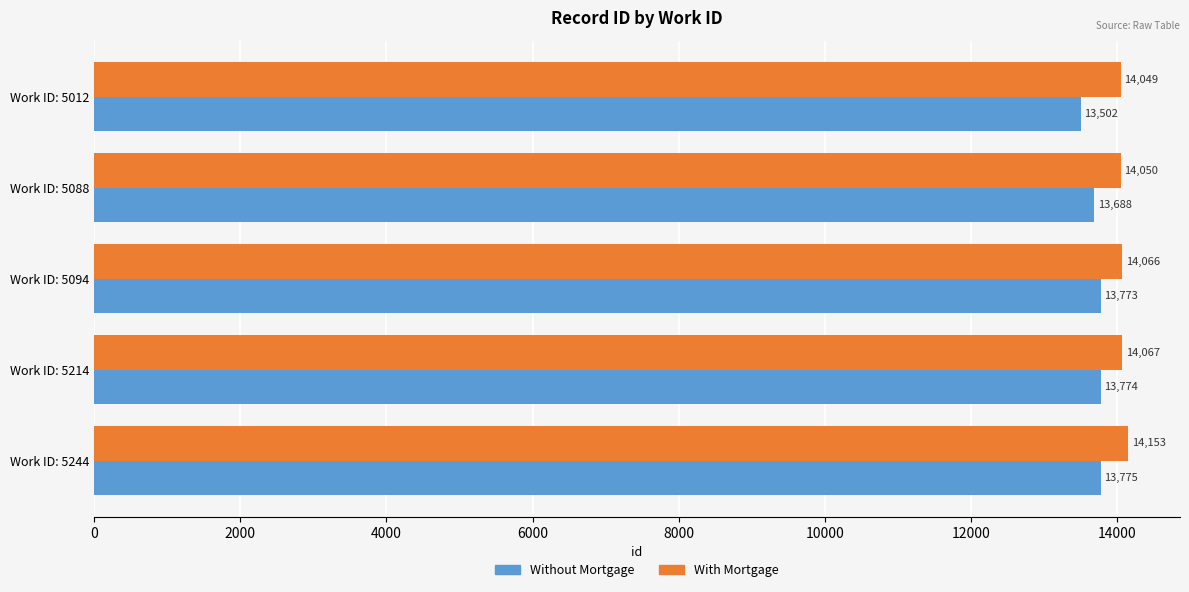

What is the difference between the maximum and second lowest values in the With Mortgage series?

103